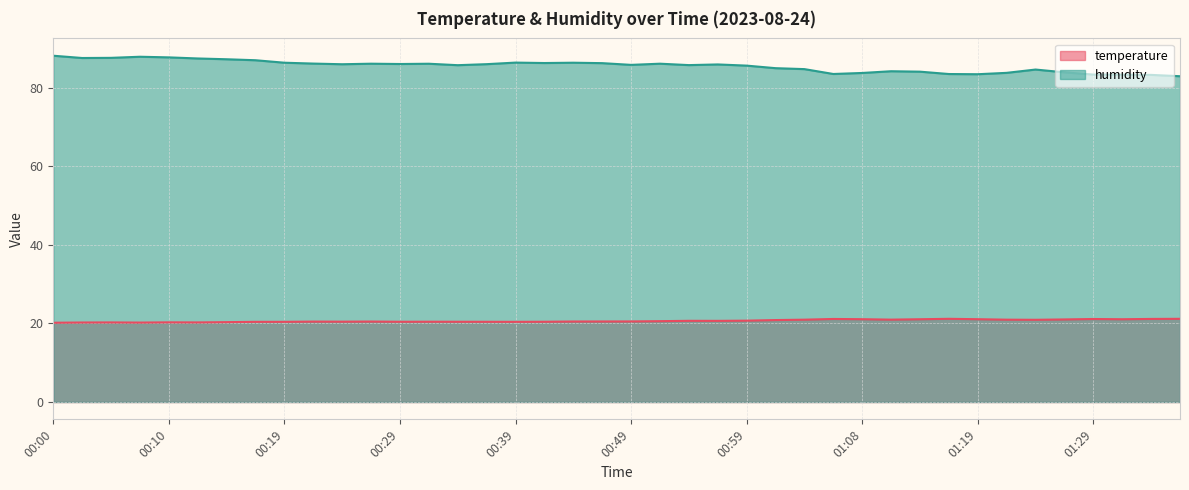

How many lines are shown in the chart?

2